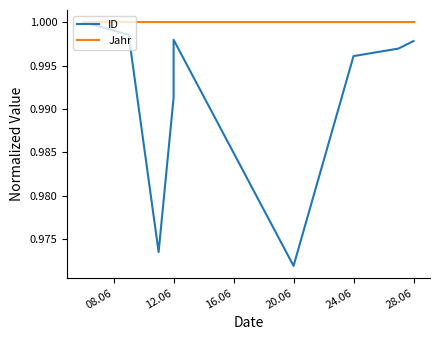

True or false: Jahr and ID intersect in this chart.

False